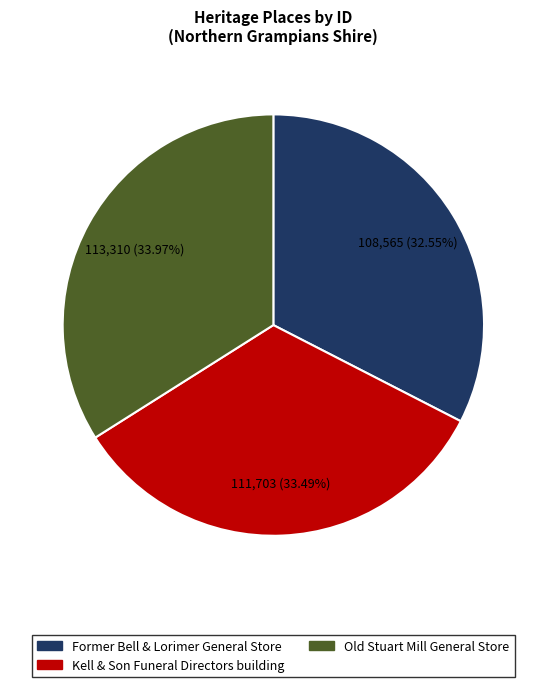

What is the smallest slice in the pie chart?

Former Bell & Lorimer General Store